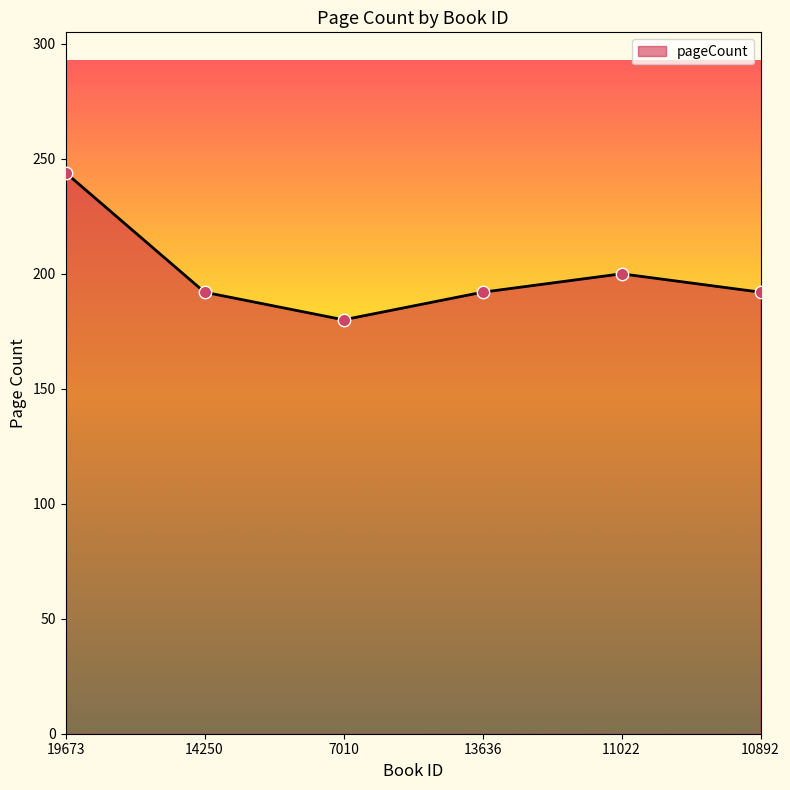

Approximately how many times larger is the value at 11022 compared to 13636?

1.0